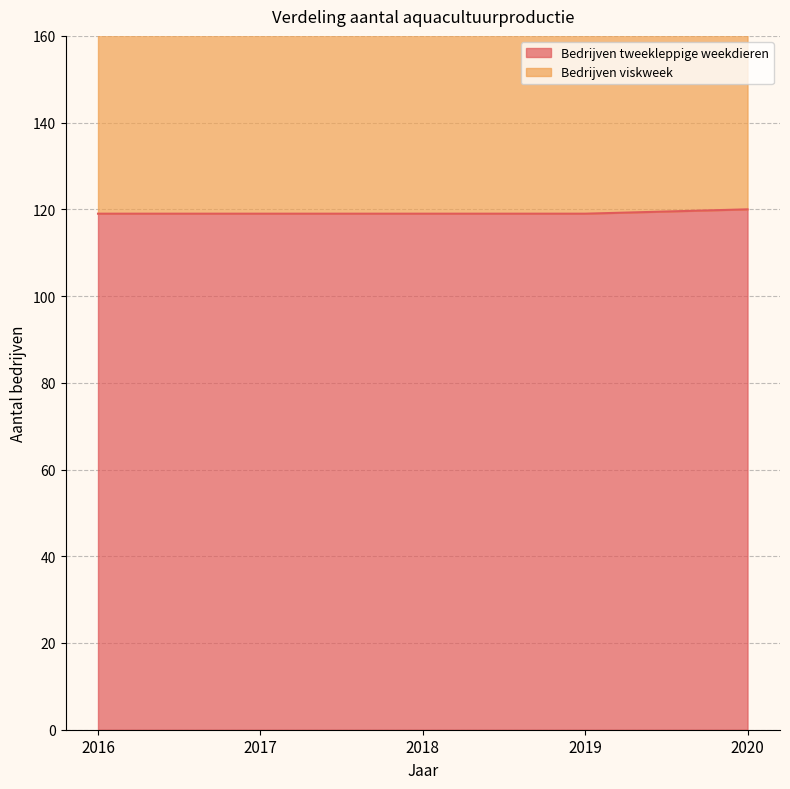

What is the value of the 2nd point from the left?

119